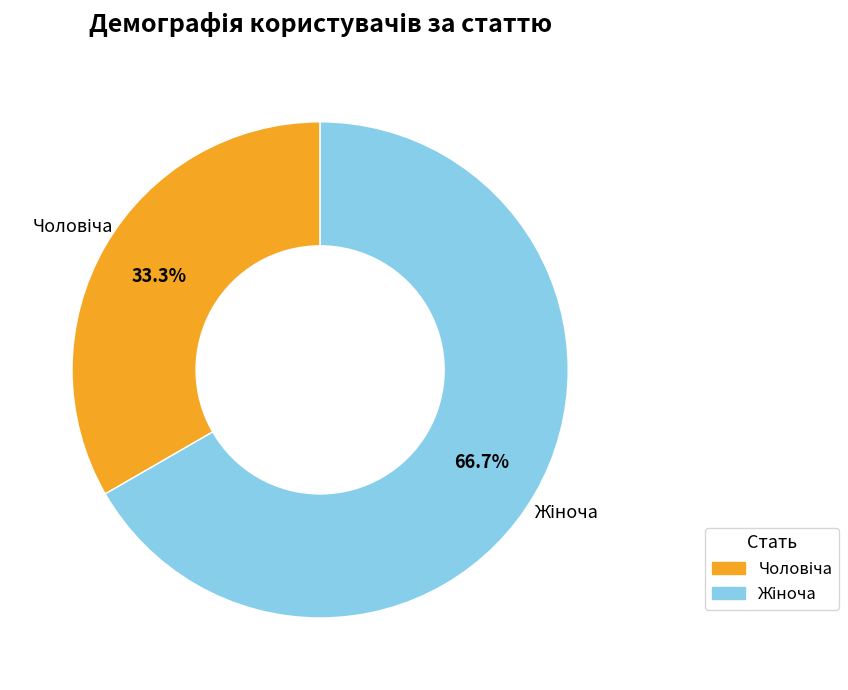

Does any single category account for the majority?

Yes